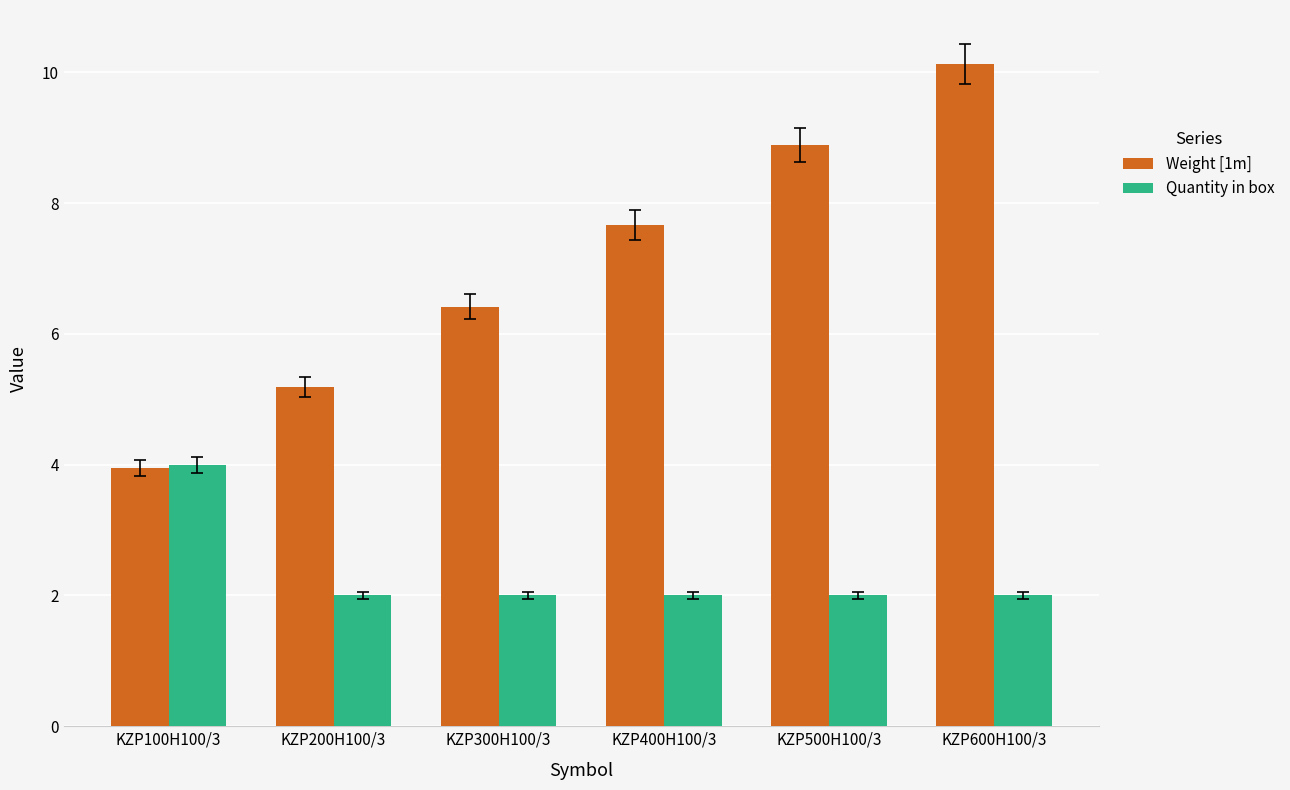

What are all the series names shown in the legend?

Weight [1m], Quantity in box